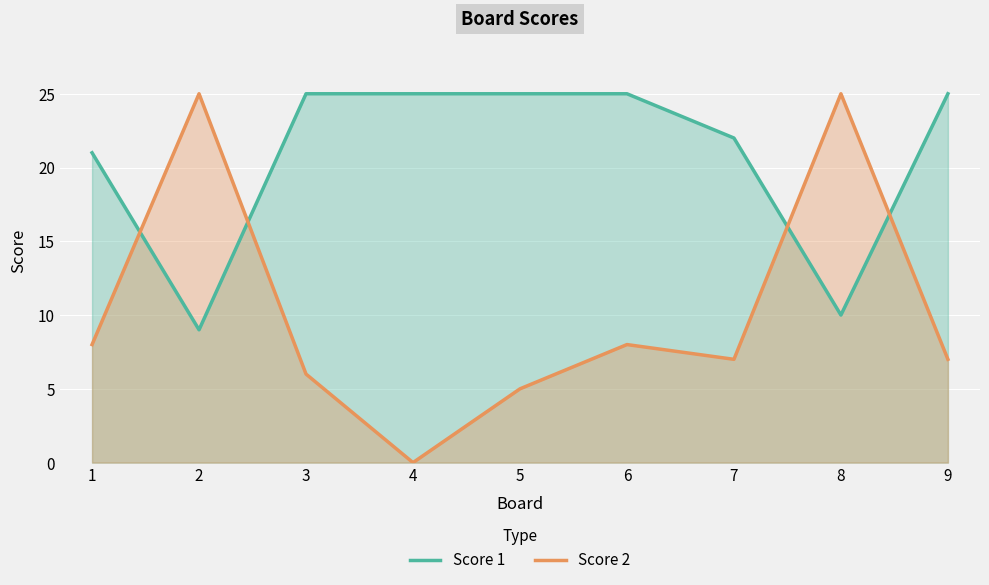

What is the value of the Score 1 point at the 4th from the left?

25